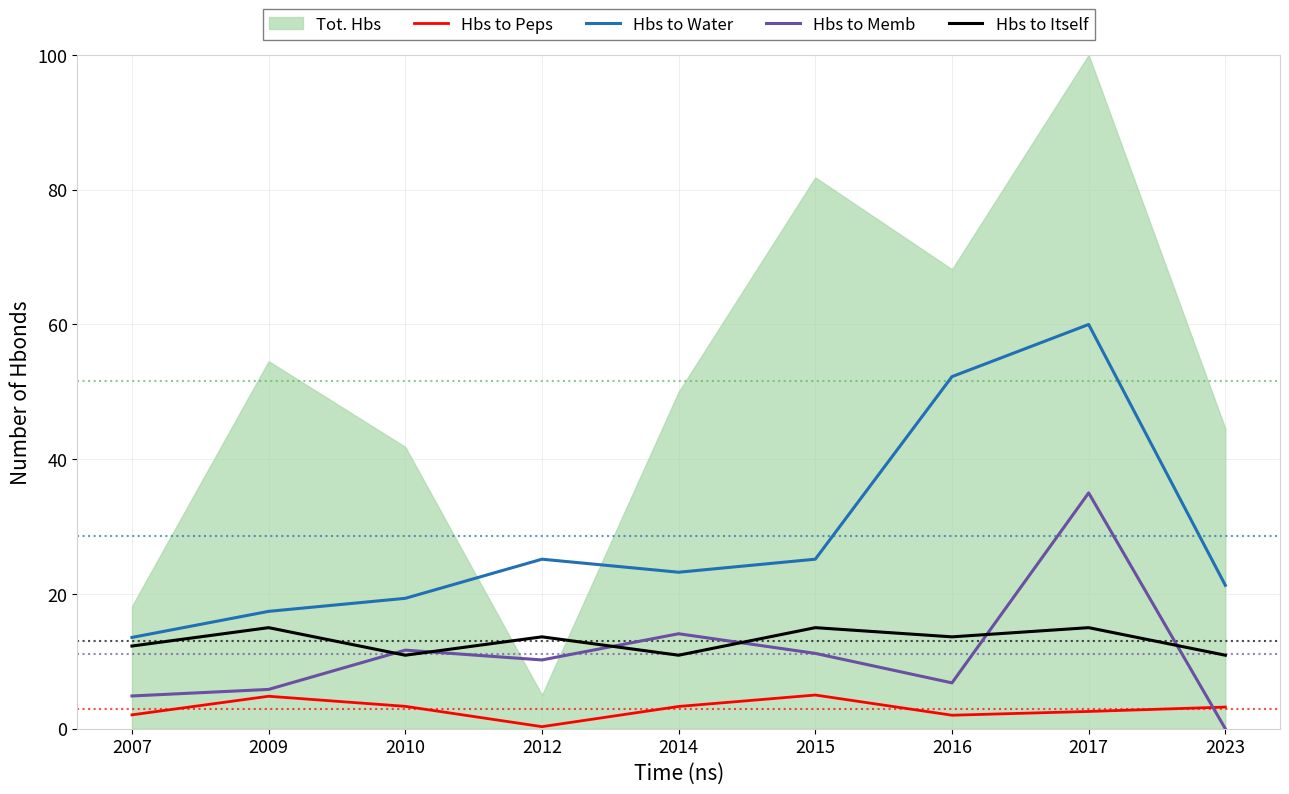

True or false: Hbs to Peps has more than 1 interior local peaks.

True